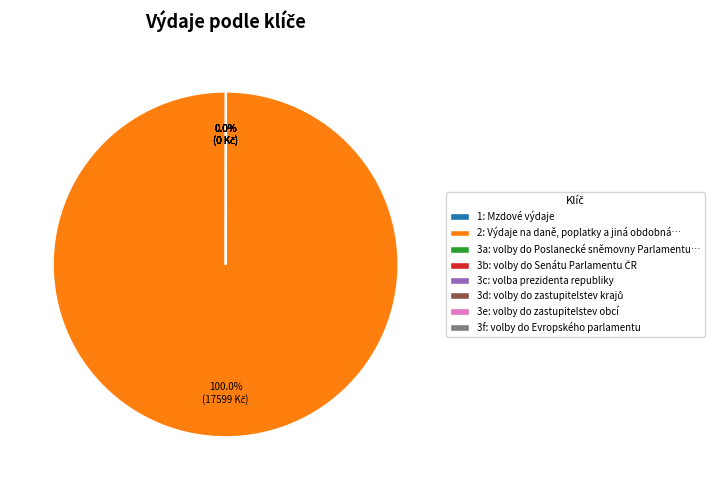

Is there a majority slice in this chart?

Yes